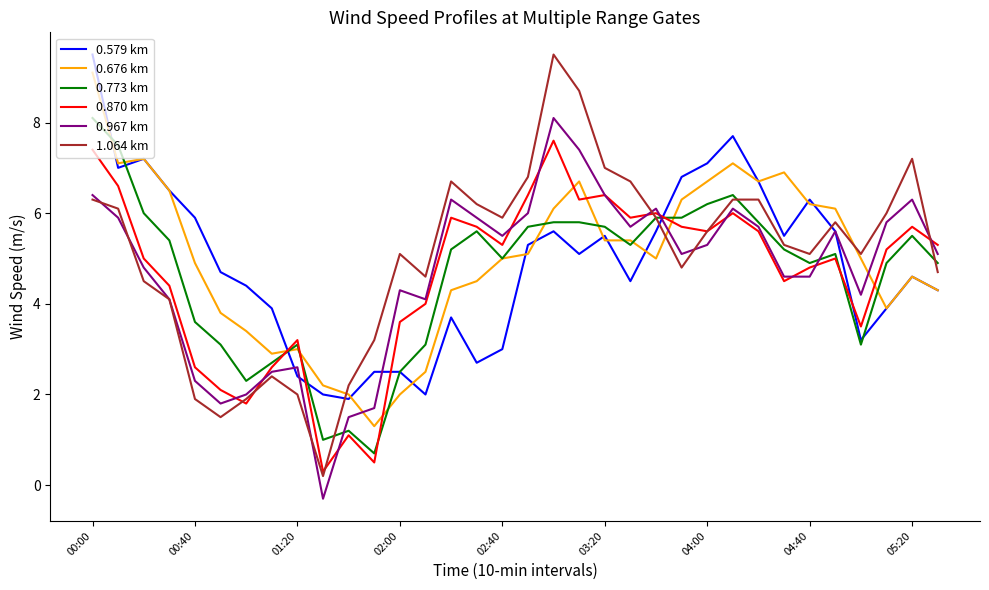

Which series has the widest spread of values?

1.064 km